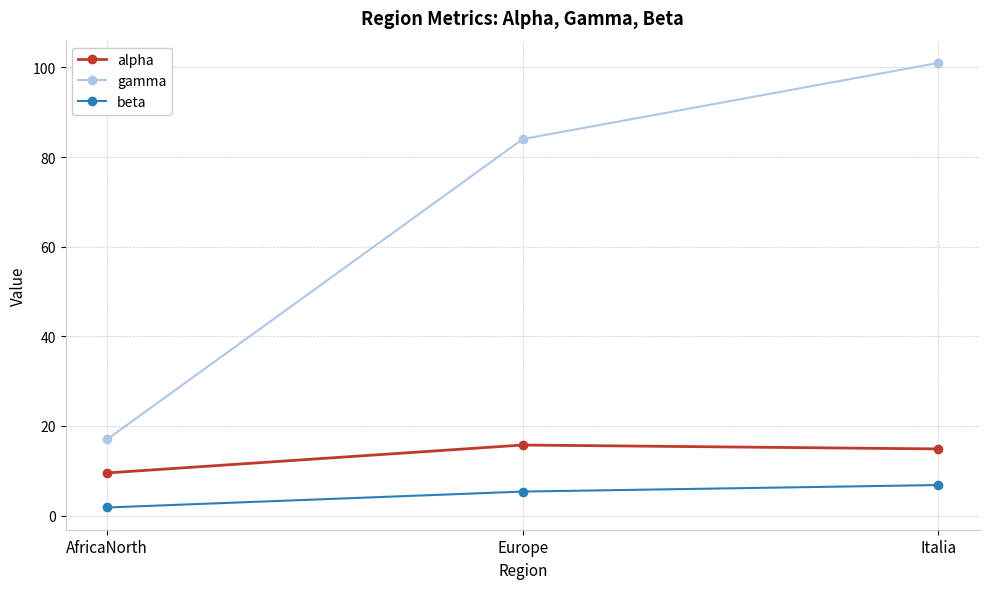

The value of gamma at Europe is 46.9. True or false?

False